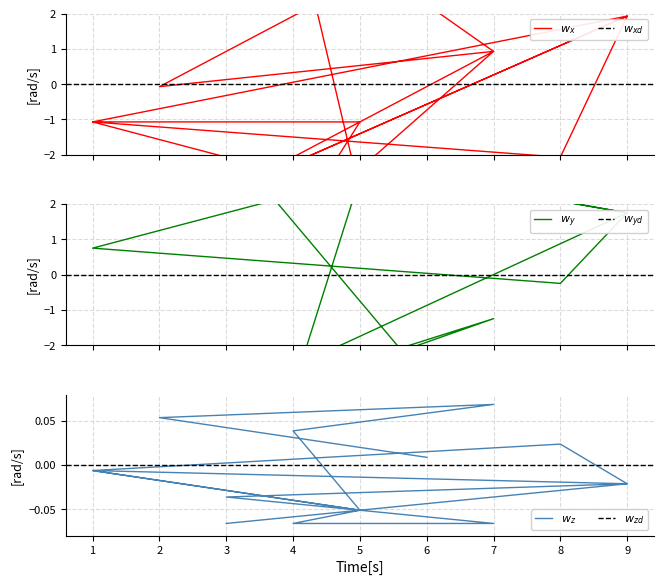

How many series are shown in this chart?

3